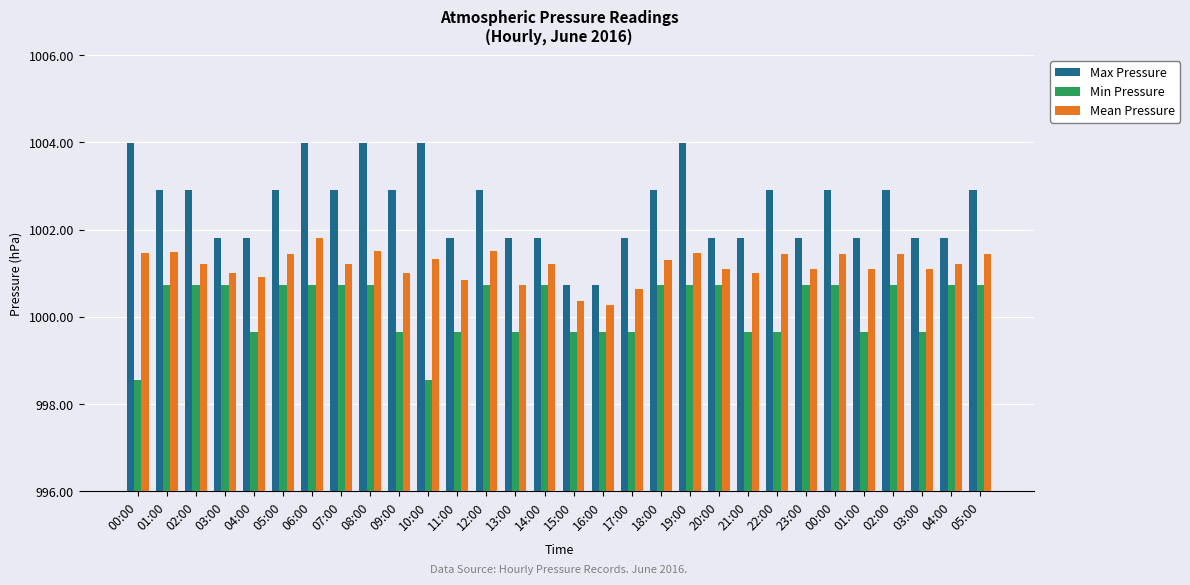

How many values in the Min Pressure series exceed 1000?

17